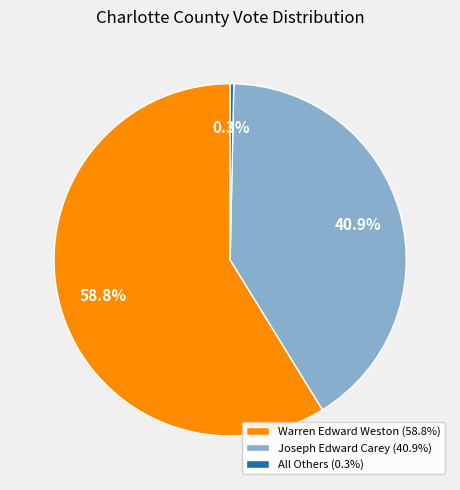

What is the largest slice in the pie chart?

Warren Edward Weston